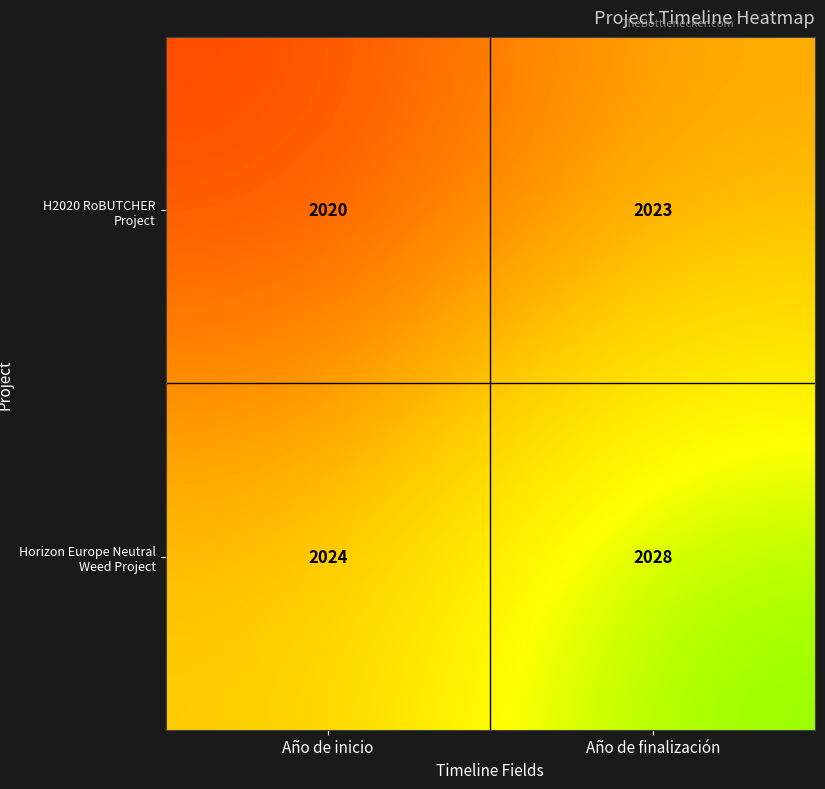

Rank the series by their average value, from lowest to highest.

H2020 RoBUTCHER Project, Horizon Europe Neutral Weed Project